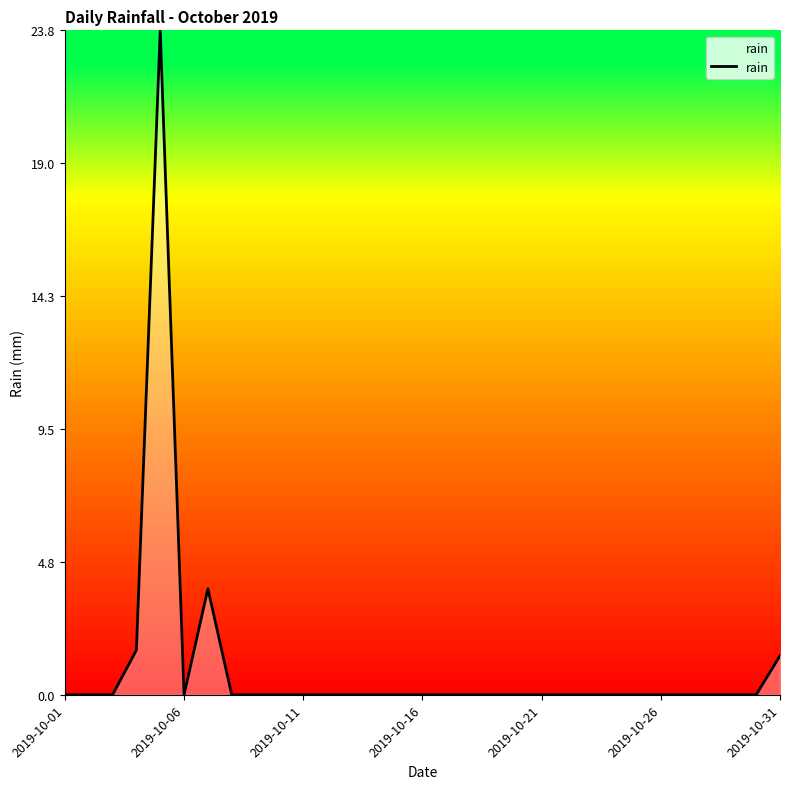

Does the chart display data point markers on the line(s)?

No